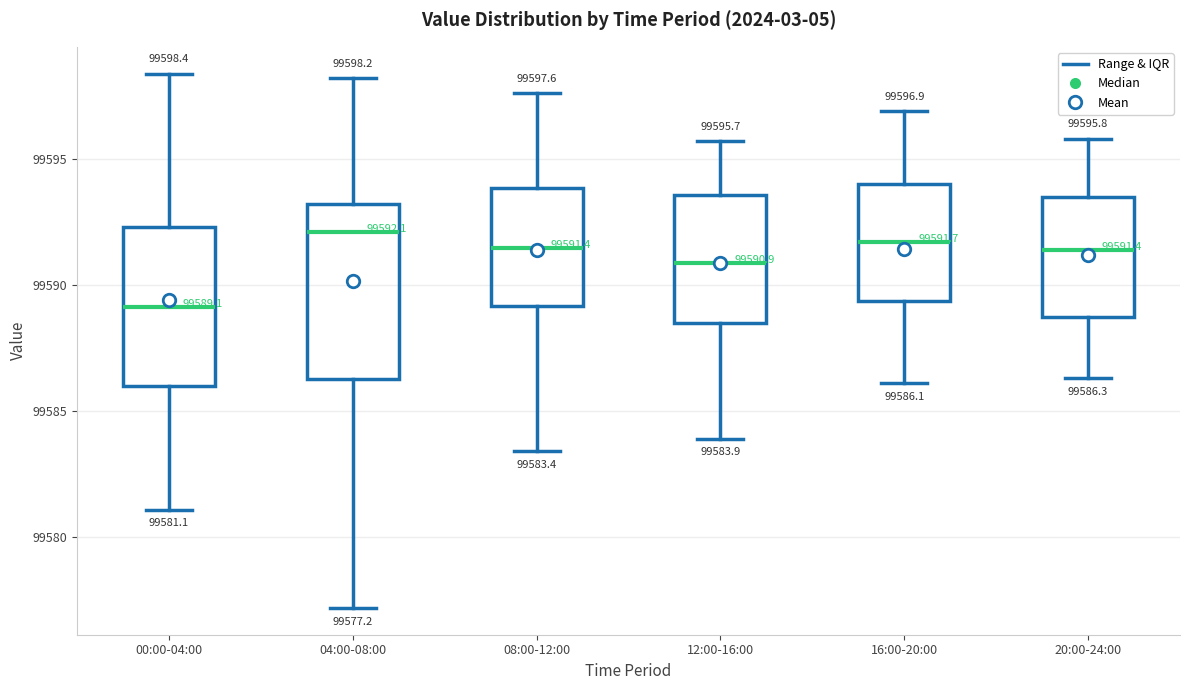

Which box's median line is the lowest?

00:00-04:00